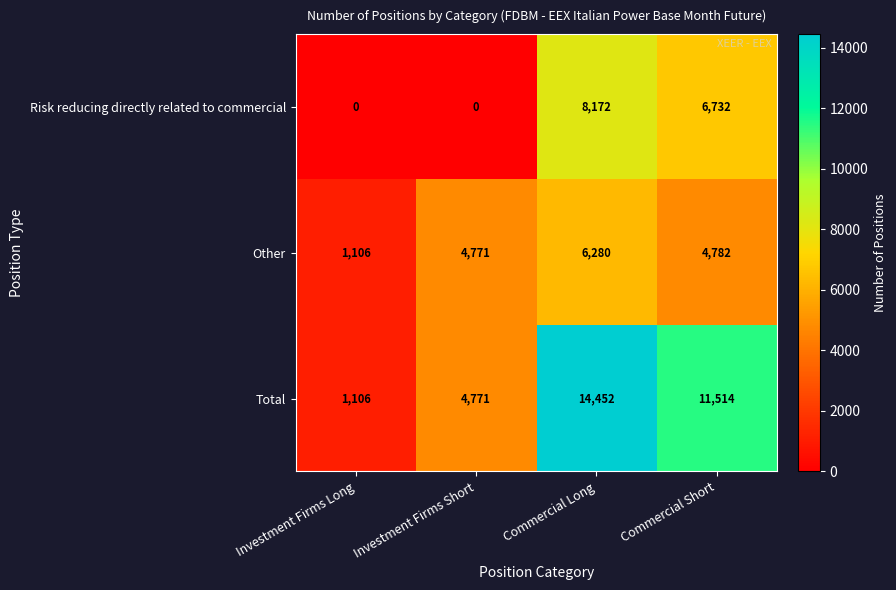

At which category is the sum across all series the highest?

Commercial Long